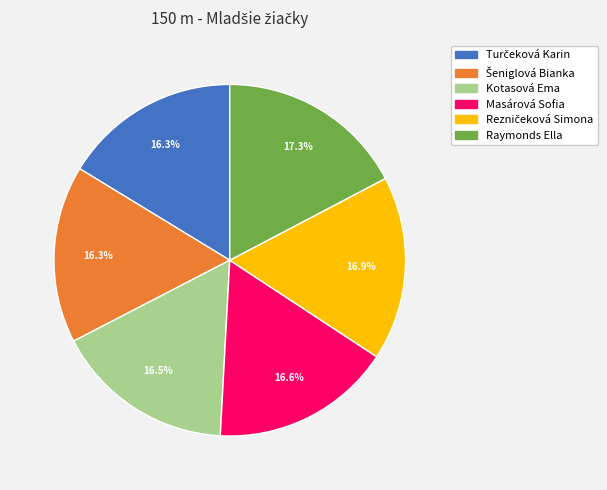

How many segments does this pie chart have?

6